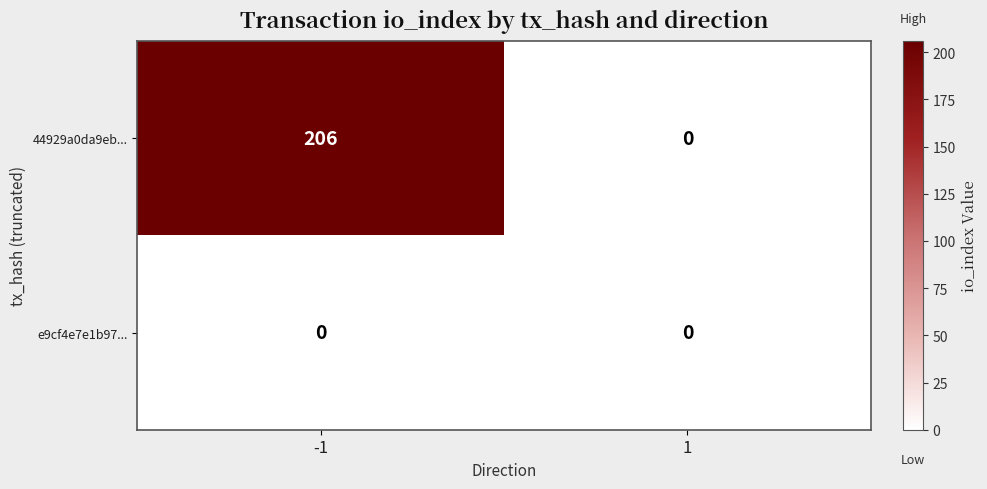

Which series has the largest total across all categories?

44929a0da9eb...